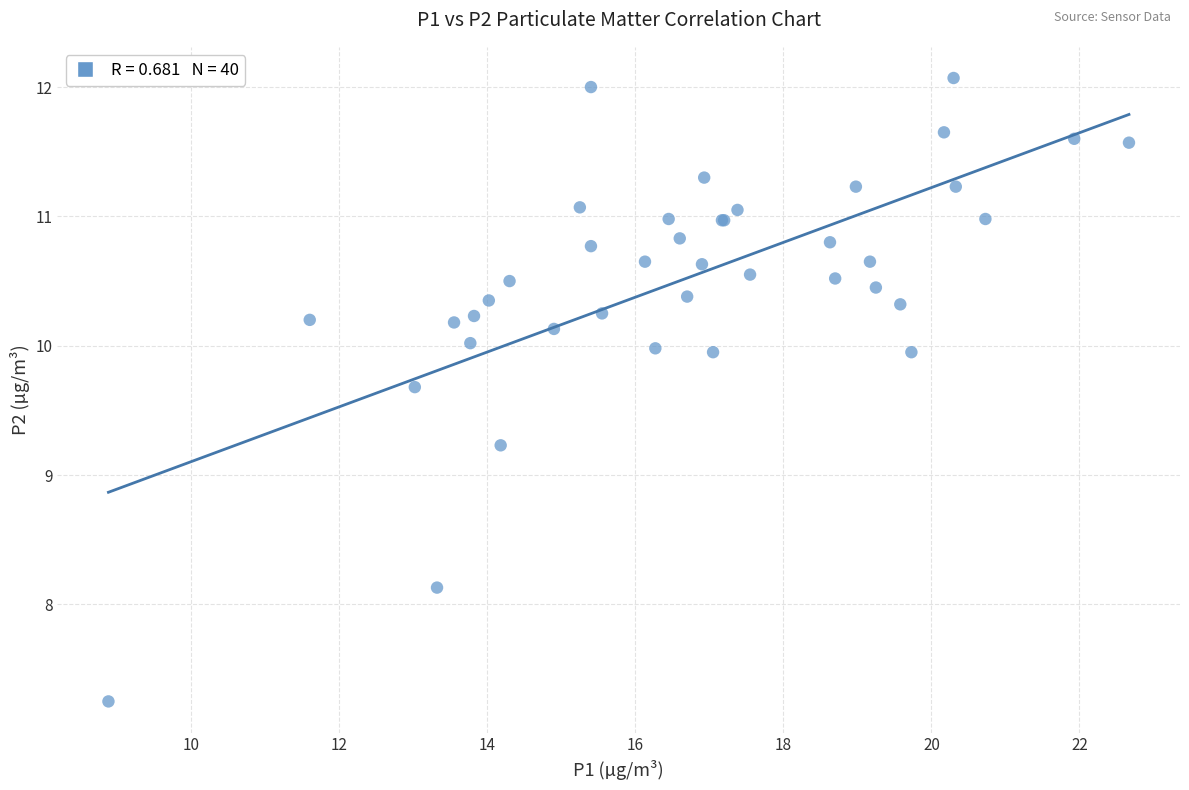

What Y value in the scatter plot is closest to 9?

9.2